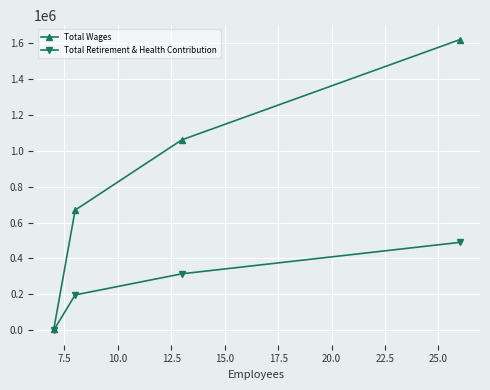

Rank the series by their maximum value, from lowest to highest.

Total Retirement & Health Contribution, Total Wages